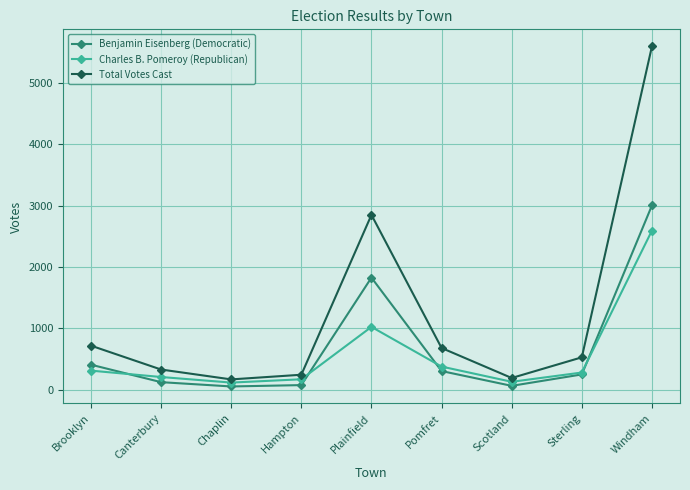

Rank the series by their maximum value, from highest to lowest.

Total Votes Cast, Benjamin Eisenberg (Democratic), Charles B. Pomeroy (Republican)